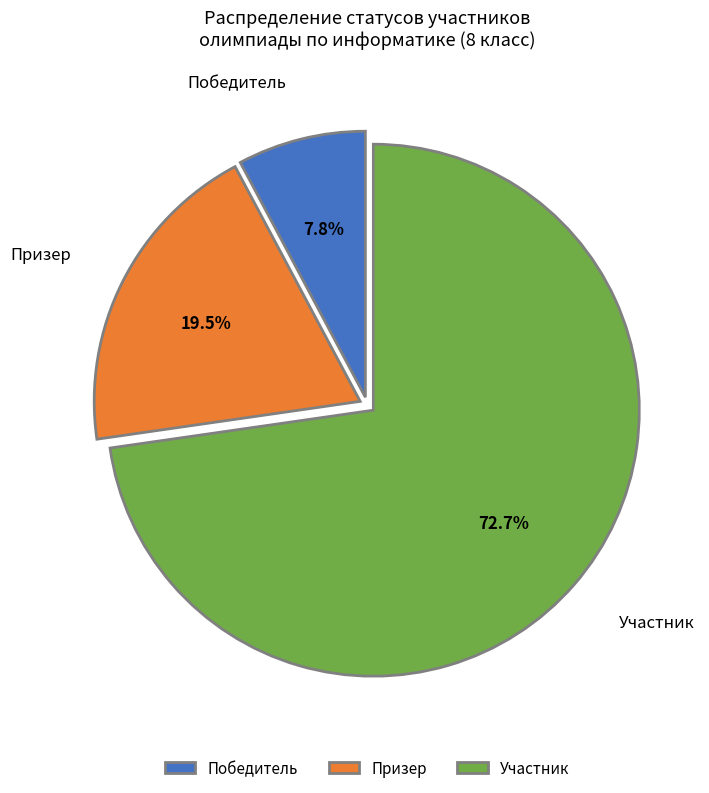

What percentage do Победитель and Участник together represent?

80.5%